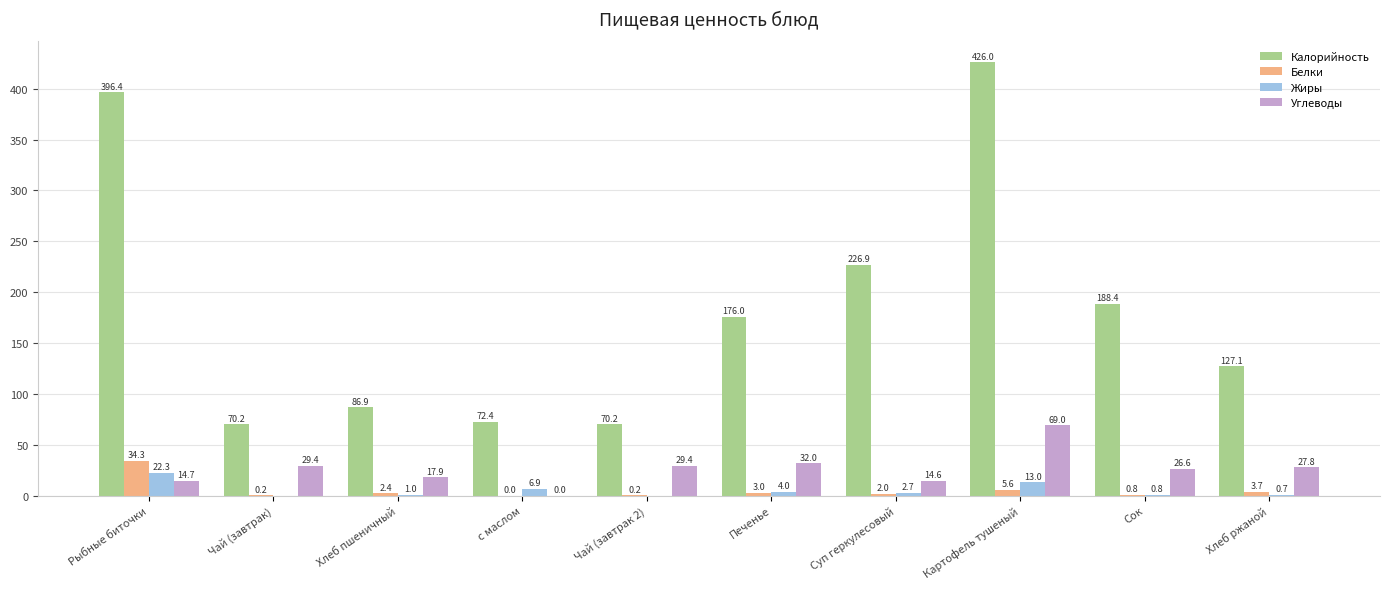

What is the maximum value shown in the chart?

426.0